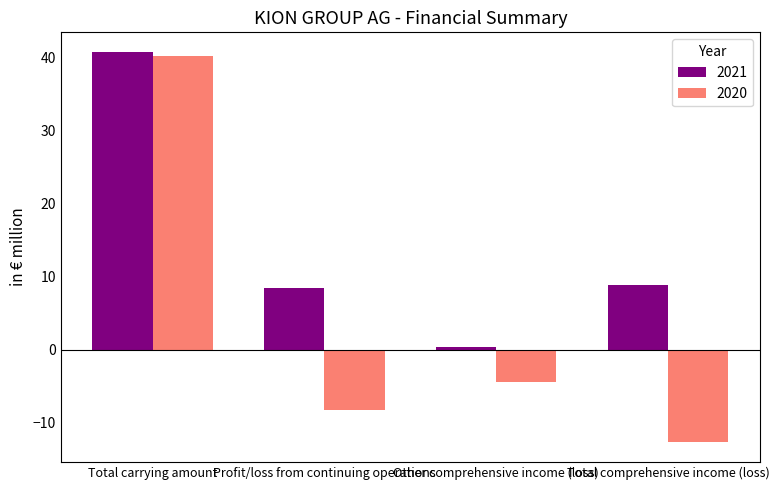

At which category is the sum across all series the highest?

Total carrying amount